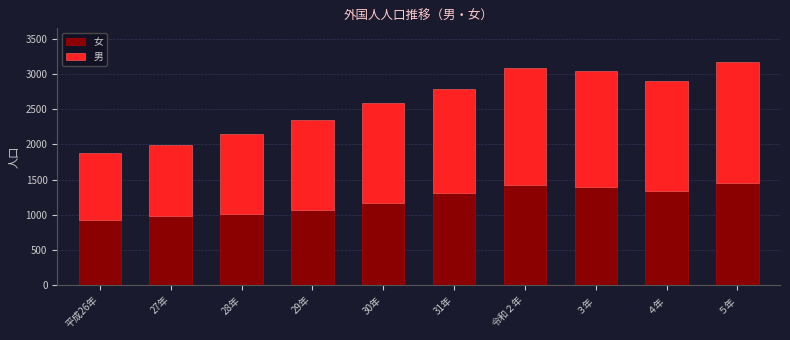

Reading left to right, what are the values for 女?

922	975	1013	1067	1170	1310	1420	1395	1343	1446